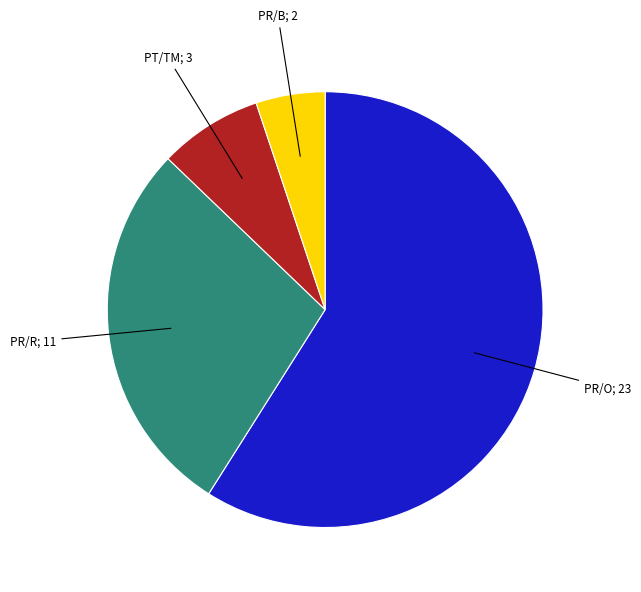

Does any single category account for the majority?

Yes